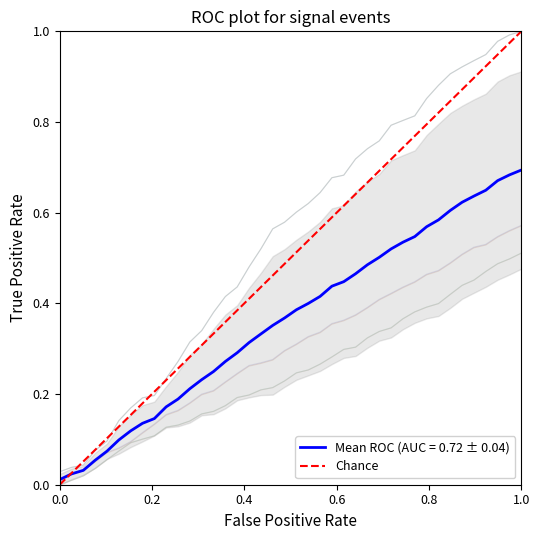

Count the values in the range 0 to 1.

2